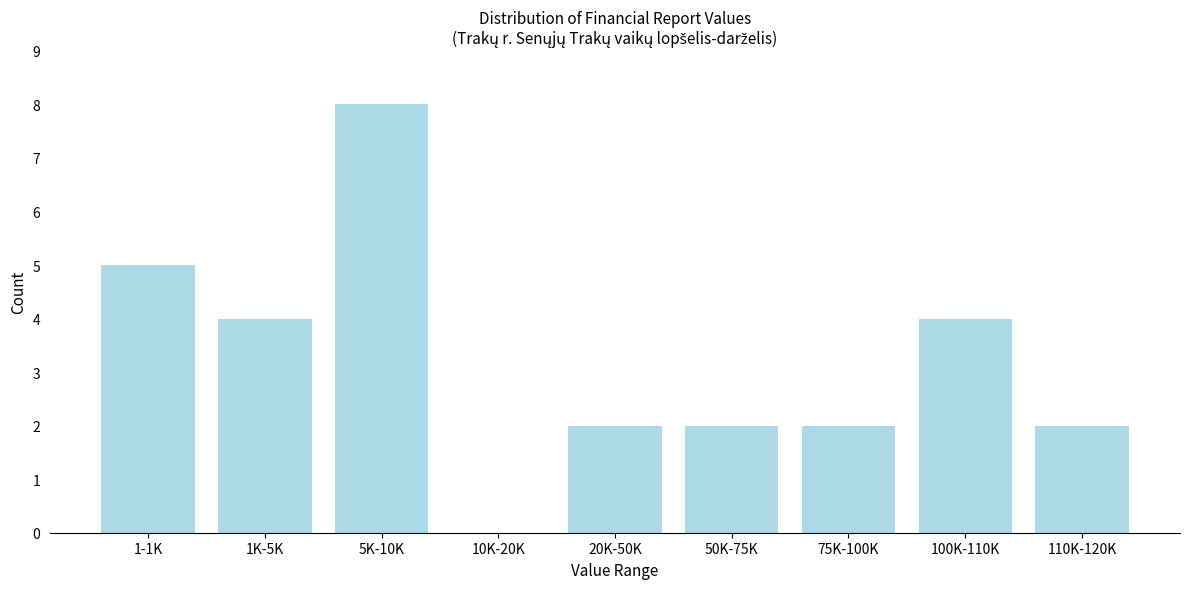

Reading left to right, what are all the values shown in this chart?

1-1K=5	1K-5K=4	5K-10K=8	10K-20K=0	20K-50K=2	50K-75K=2	75K-100K=2	100K-110K=4	110K-120K=2